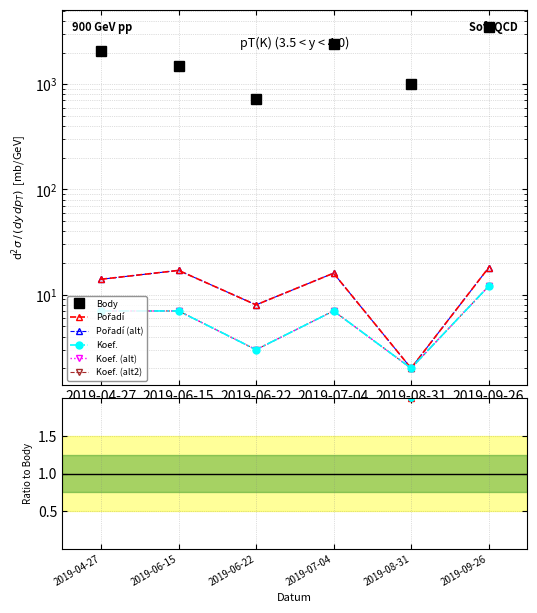

At which category does Body reach its first local peak?

2019-07-04